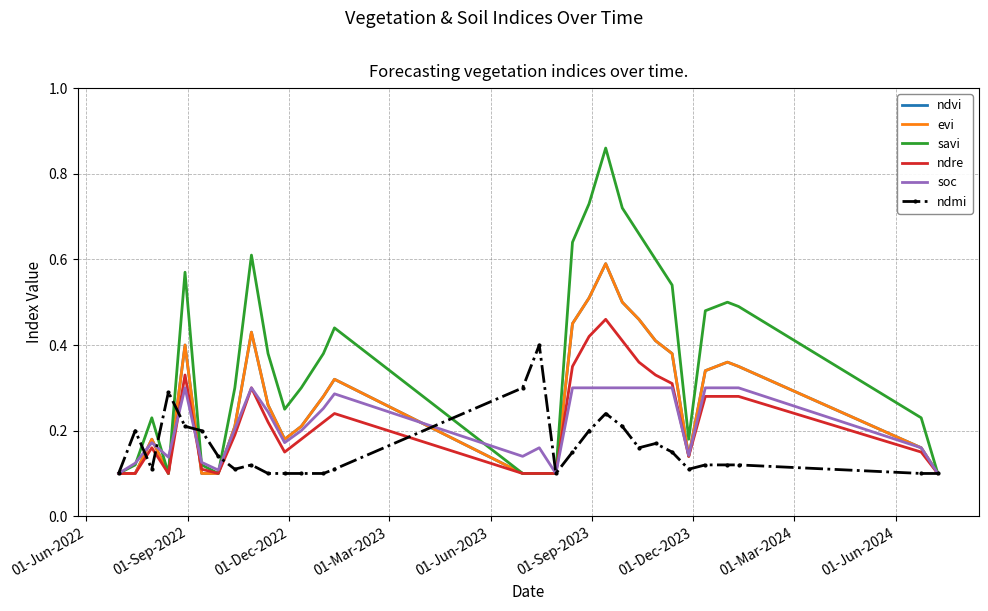

Reading right to left, transcribe all the data shown in this chart.

ndvi: 0.1	0.2	0.3	0.4	0.3	0.1	0.4	0.4	0.5	0.5	0.6	0.5	0.5	0.1	0.1	0.1	0.3	0.3	0.2	0.2	0.3	0.4	0.2	0.1	0.1	0.4	0.1	0.2	0.1	0.1
evi: 0.1	0.2	0.3	0.4	0.3	0.1	0.4	0.4	0.5	0.5	0.6	0.5	0.5	0.1	0.1	0.1	0.3	0.3	0.2	0.2	0.3	0.4	0.2	0.1	0.1	0.4	0.1	0.2	0.1	0.1
savi: 0.1	0.2	0.5	0.5	0.5	0.2	0.5	0.6	0.7	0.7	0.9	0.7	0.6	0.1	0.1	0.1	0.4	0.4	0.3	0.2	0.4	0.6	0.3	0.1	0.1	0.6	0.1	0.2	0.1	0.1
ndre: 0.1	0.1	0.3	0.3	0.3	0.1	0.3	0.3	0.4	0.4	0.5	0.4	0.3	0.1	0.1	0.1	0.2	0.2	0.2	0.1	0.2	0.3	0.2	0.1	0.1	0.3	0.1	0.2	0.1	0.1
soc: 0.1	0.2	0.3	0.3	0.3	0.1	0.3	0.3	0.3	0.3	0.3	0.3	0.3	0.1	0.2	0.1	0.3	0.3	0.2	0.2	0.2	0.3	0.2	0.1	0.1	0.3	0.1	0.2	0.1	0.1
ndmi: 0.1	0.1	0.1	0.1	0.1	0.1	0.1	0.2	0.2	0.2	0.2	0.2	0.1	0.1	0.4	0.3	0.1	0.1	0.1	0.1	0.1	0.1	0.1	0.1	0.2	0.2	0.3	0.1	0.2	0.1